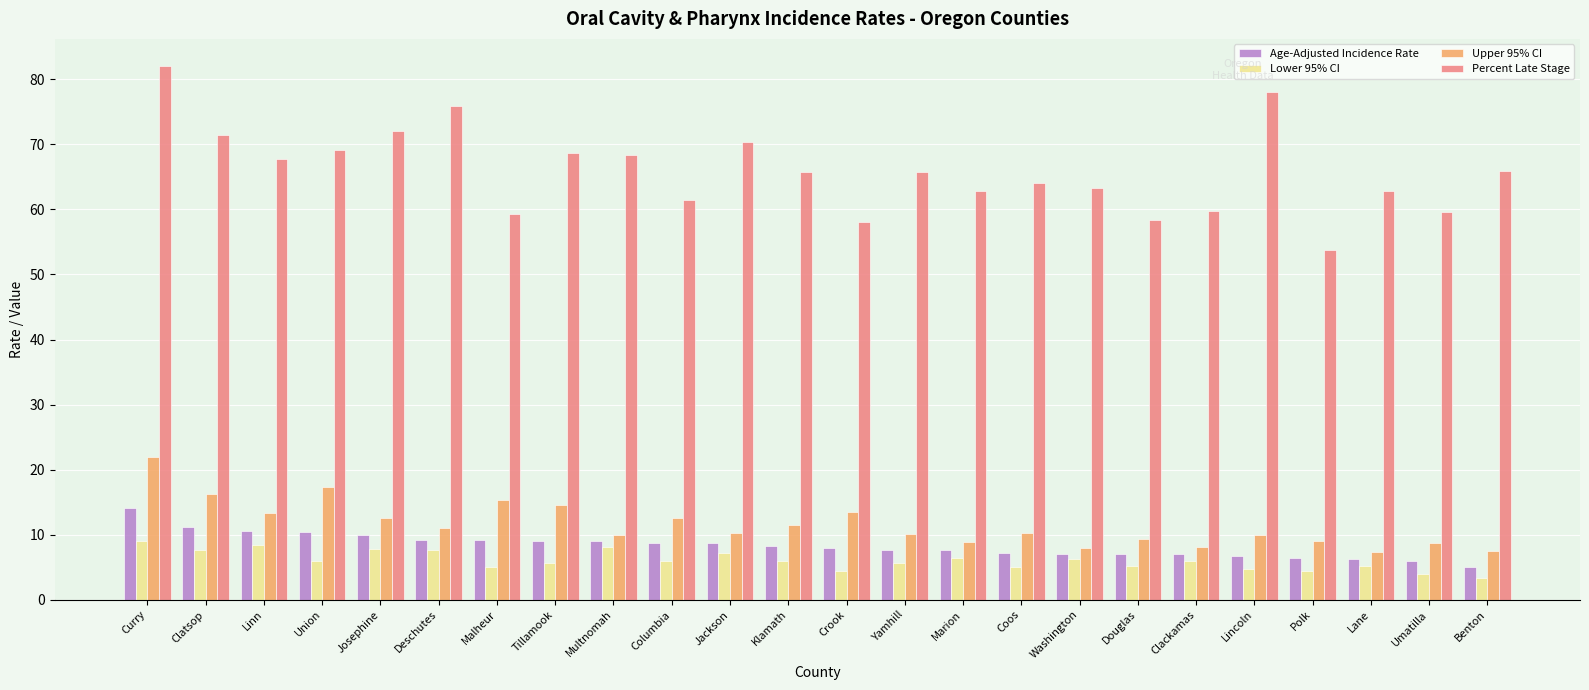

What is the spread (max minus min) of values at Klamath?

59.7